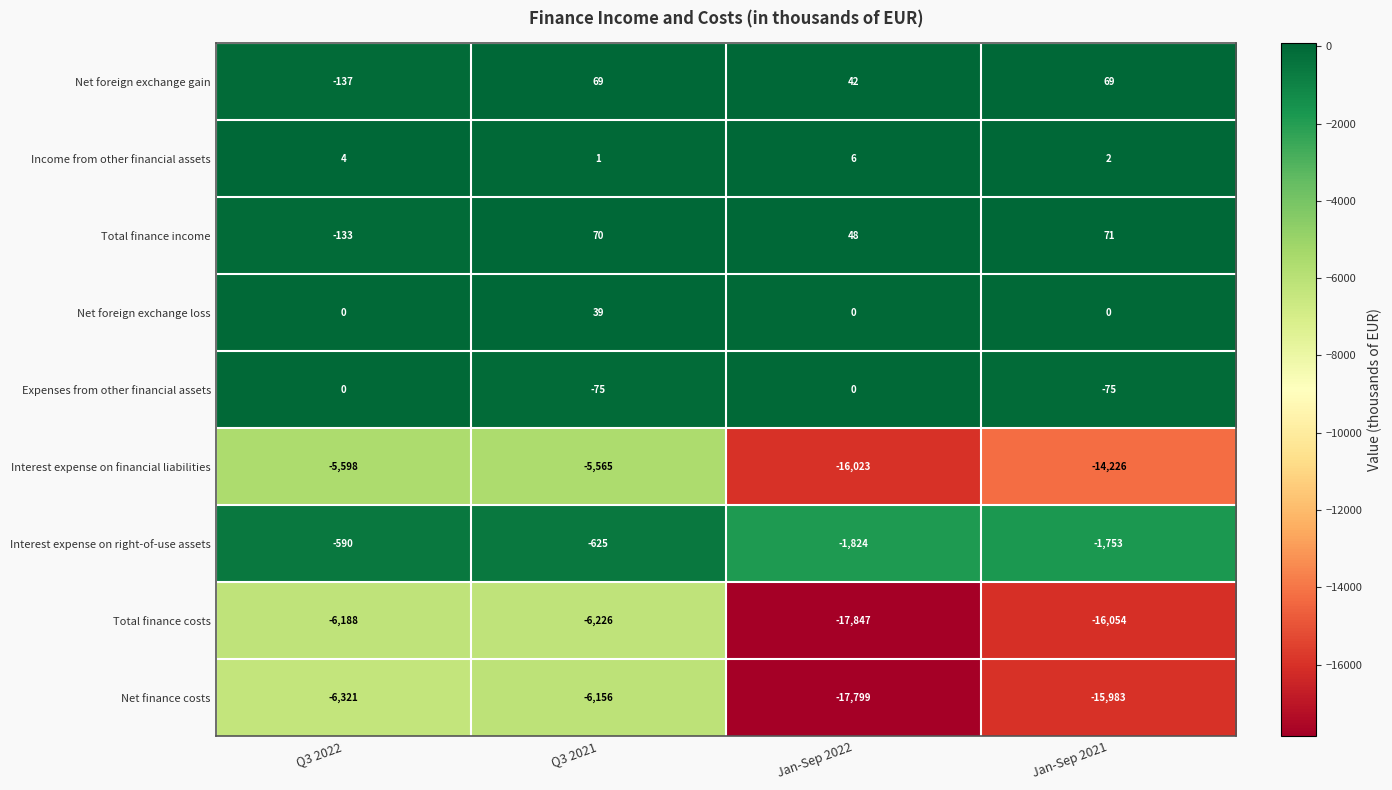

At which category does the chart reach its peak across all series?

Jan-Sep 2021